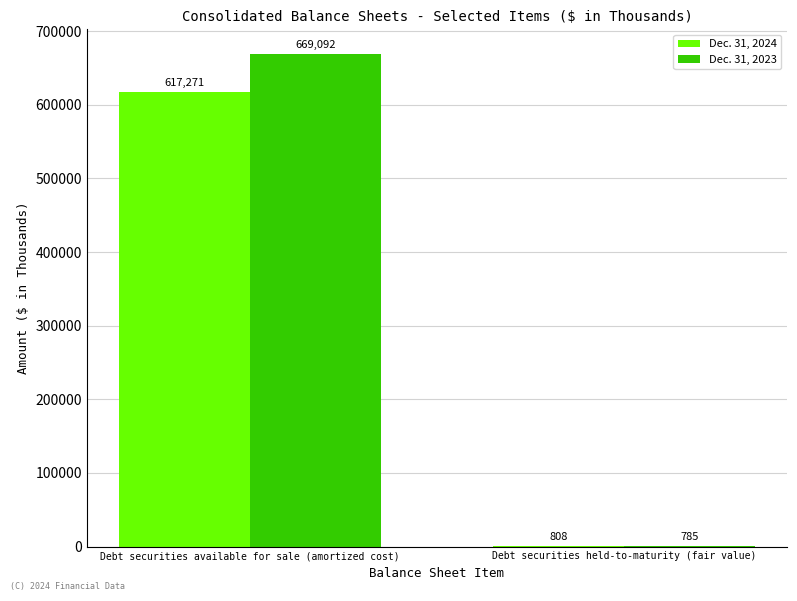

What is the maximum value shown in the chart?

669092